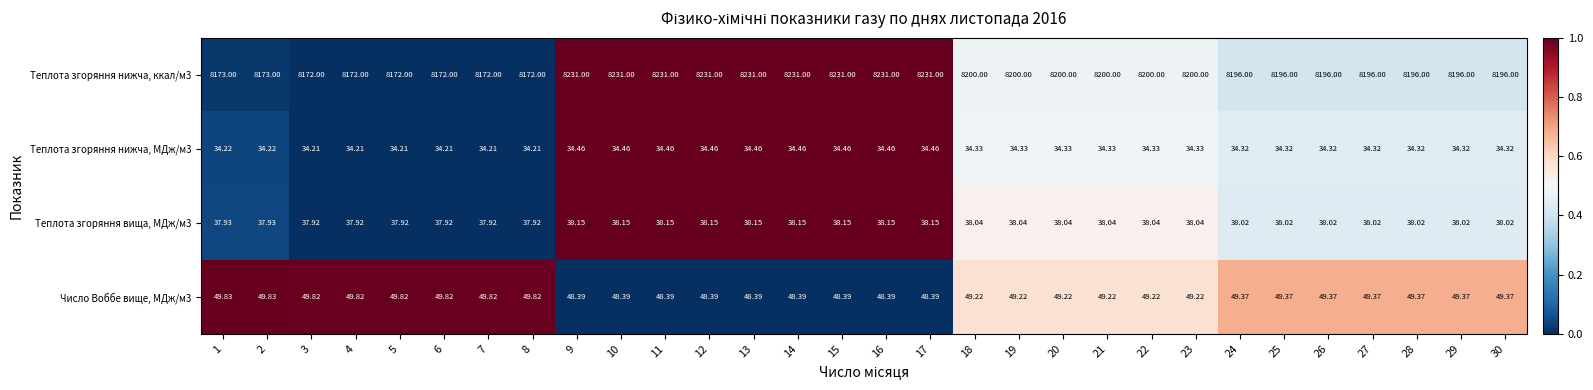

Is the value of Число Воббе вище, МДж/м3 at 29 greater than the value of Теплота згоряння нижча, ккал/м3 at 13?

No